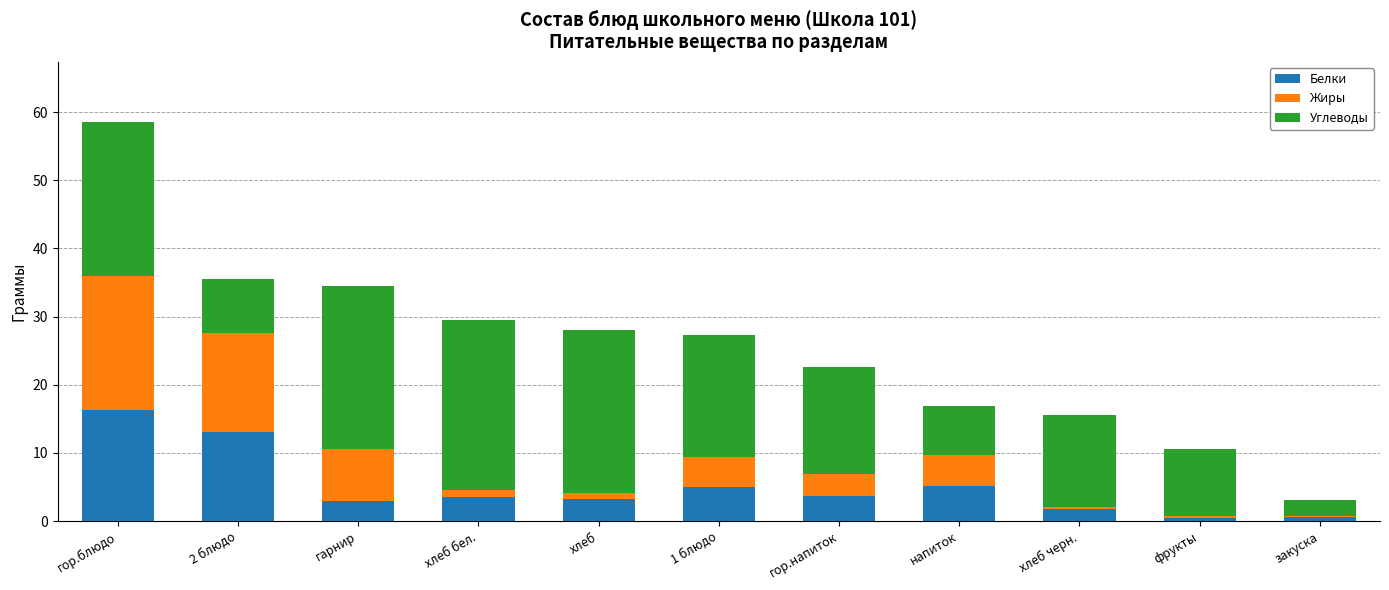

What is the maximum value for Белки?

16.3